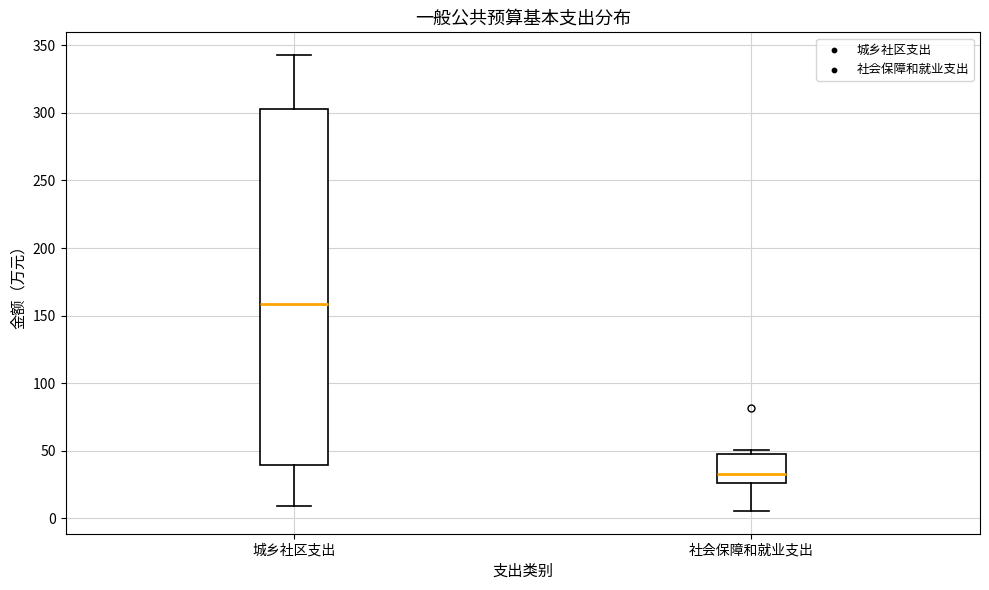

Which box's median line is the highest?

城乡社区支出